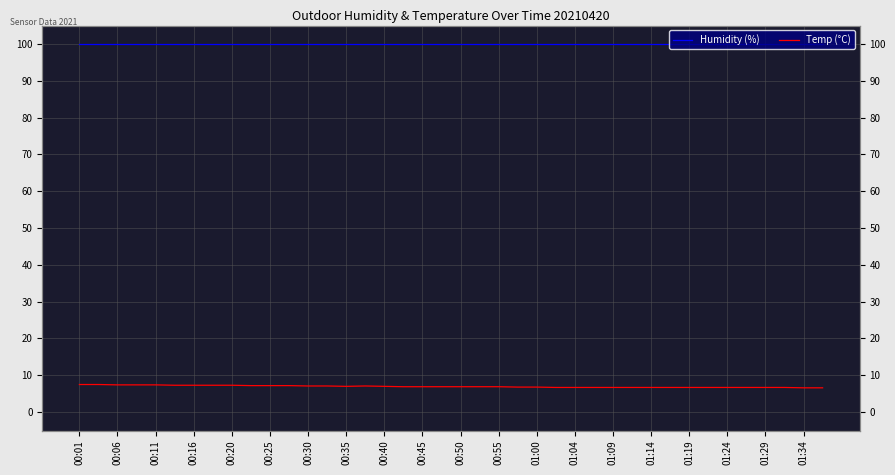

Which category has the highest value across all series?

00:01